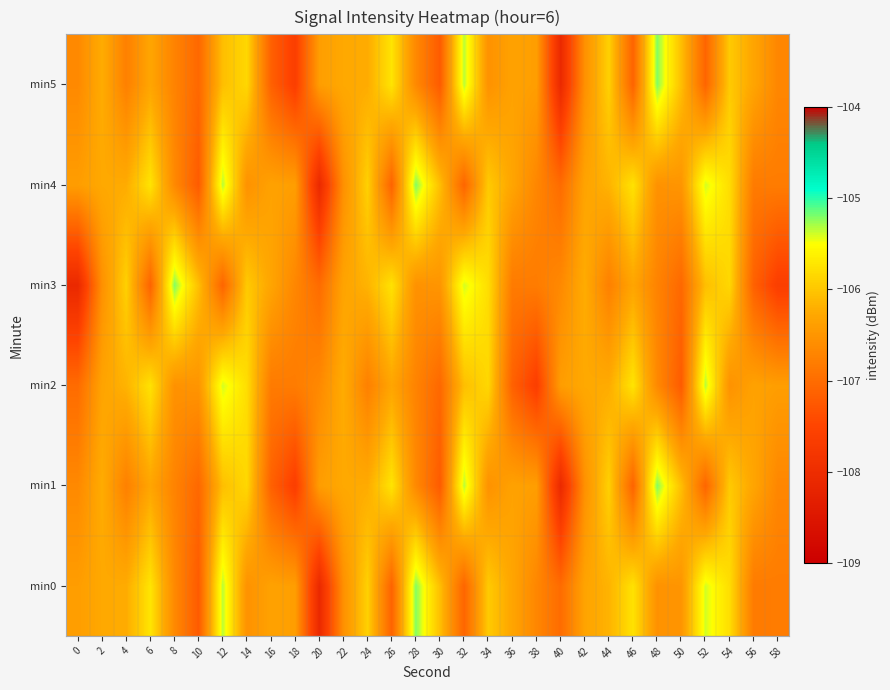

Reading right to left, transcribe all the data shown in this chart.

min0: 58=-106.8	56=-106.8	54=-105.8	52=-105.4	50=-106.5	48=-106.5	46=-105.8	44=-106.2	42=-106.3	40=-107.0	38=-106.7	36=-106.3	34=-106.0	32=-107.1	30=-106.1	28=-105.2	26=-107.1	24=-105.9	22=-106.6	20=-108.1	18=-106.4	16=-106.3	14=-106.5	12=-105.3	10=-107.2	8=-106.6	6=-105.7	4=-106.2	2=-106.3	0=-106.4
min1: 58=-106.7	56=-106.3	54=-106.0	52=-107.1	50=-106.1	48=-105.2	46=-107.1	44=-105.9	42=-106.6	40=-108.1	38=-106.4	36=-106.3	34=-106.5	32=-105.3	30=-107.2	28=-106.6	26=-105.7	24=-106.2	22=-106.3	20=-106.4	18=-107.6	16=-107.1	14=-105.8	12=-106.1	10=-107.1	8=-106.7	6=-106.3	4=-106.8	2=-106.2	0=-106.6
min2: 58=-106.4	56=-106.3	54=-106.5	52=-105.3	50=-107.2	48=-106.6	46=-105.7	44=-106.2	42=-106.3	40=-106.4	38=-107.6	36=-107.1	34=-105.8	32=-106.1	30=-107.1	28=-106.7	26=-106.3	24=-106.8	22=-106.2	20=-106.6	18=-106.8	16=-106.8	14=-105.8	12=-105.4	10=-106.5	8=-106.5	6=-105.8	4=-106.2	2=-106.3	0=-107.0
min3: 58=-107.6	56=-107.1	54=-105.8	52=-106.1	50=-107.1	48=-106.7	46=-106.3	44=-106.8	42=-106.2	40=-106.6	38=-106.8	36=-106.8	34=-105.8	32=-105.4	30=-106.5	28=-106.5	26=-105.8	24=-106.2	22=-106.3	20=-107.0	18=-106.7	16=-106.3	14=-106.0	12=-107.1	10=-106.1	8=-105.2	6=-107.1	4=-105.9	2=-106.6	0=-108.1
min4: 58=-106.8	56=-106.8	54=-105.8	52=-105.4	50=-106.5	48=-106.5	46=-105.8	44=-106.2	42=-106.3	40=-107.0	38=-106.7	36=-106.3	34=-106.0	32=-107.1	30=-106.1	28=-105.2	26=-107.1	24=-105.9	22=-106.6	20=-108.1	18=-106.4	16=-106.3	14=-106.5	12=-105.3	10=-107.2	8=-106.6	6=-105.7	4=-106.2	2=-106.3	0=-106.4
min5: 58=-106.7	56=-106.3	54=-106.0	52=-107.1	50=-106.1	48=-105.2	46=-107.1	44=-105.9	42=-106.6	40=-108.1	38=-106.4	36=-106.3	34=-106.5	32=-105.3	30=-107.2	28=-106.6	26=-105.7	24=-106.2	22=-106.3	20=-106.4	18=-107.6	16=-107.1	14=-105.8	12=-106.1	10=-107.1	8=-106.7	6=-106.3	4=-106.8	2=-106.2	0=-106.6